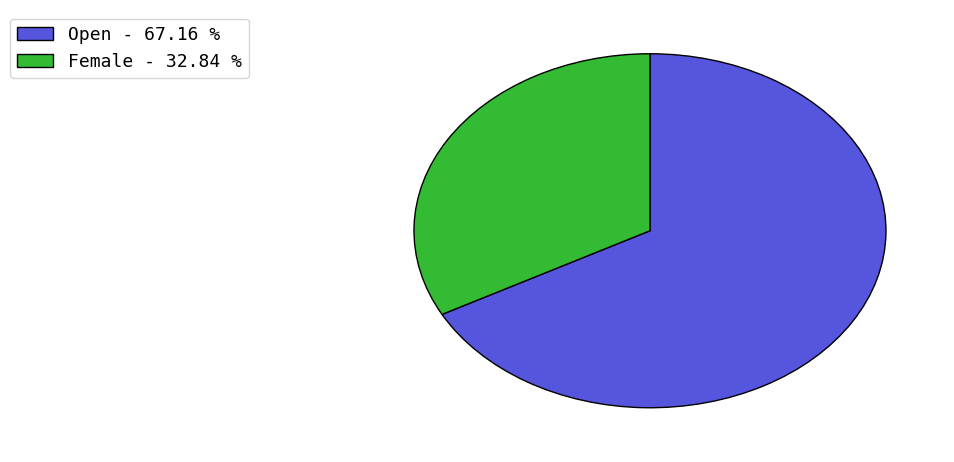

Rank the categories by value from lowest to highest.

Female, Open